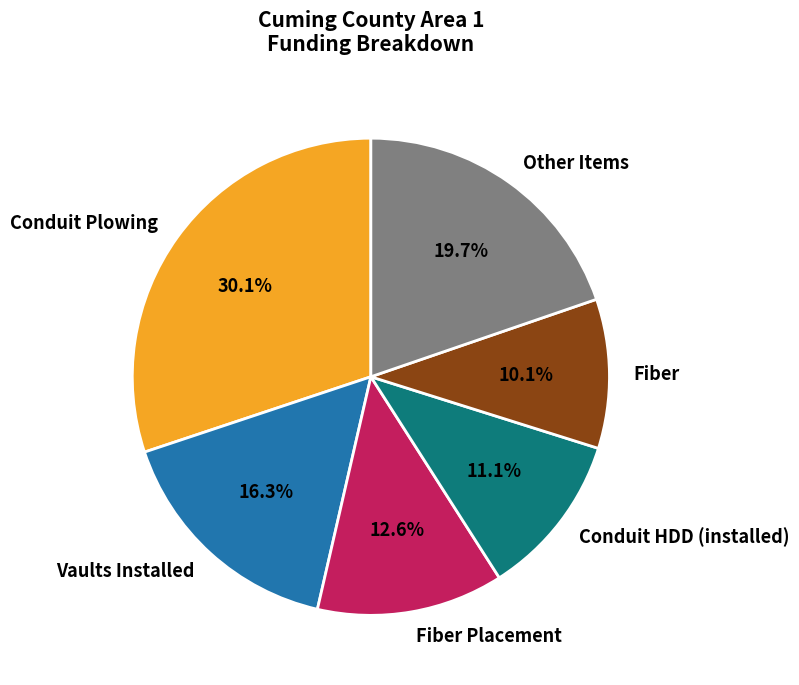

Is there any slice that represents more than half of the pie?

No